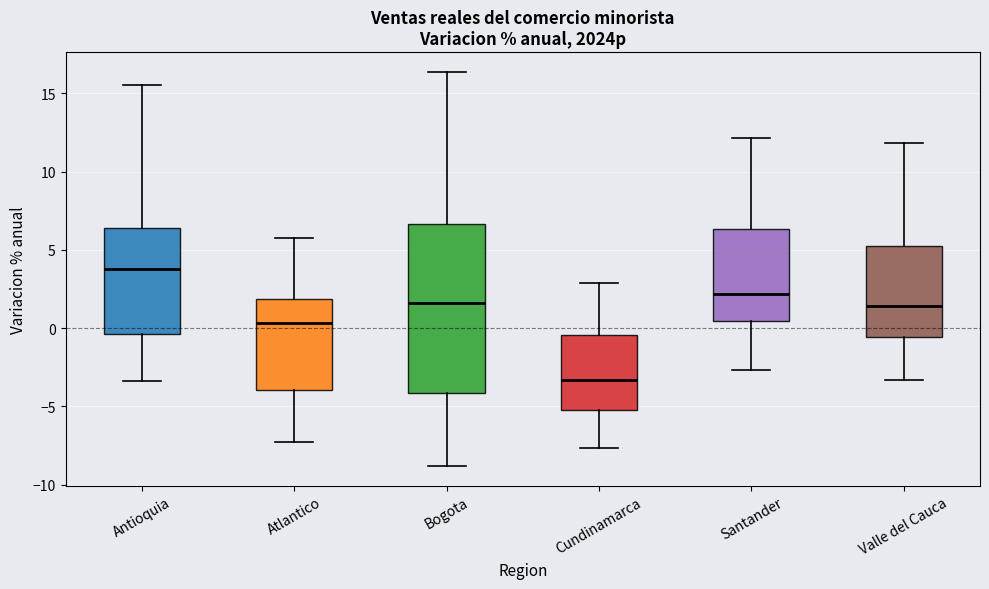

Which box's median line is the lowest?

Cundinamarca